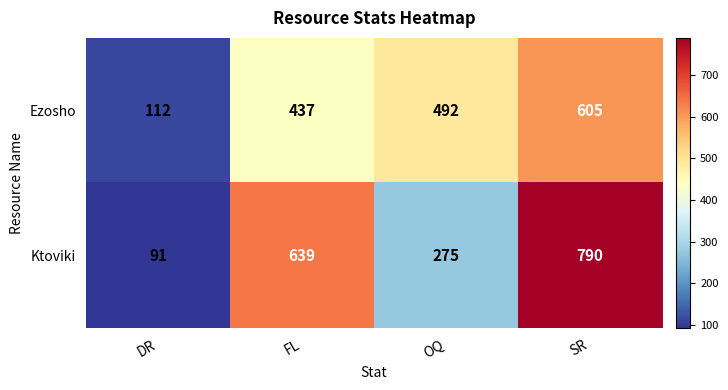

What is the maximum value for Ktoviki?

790